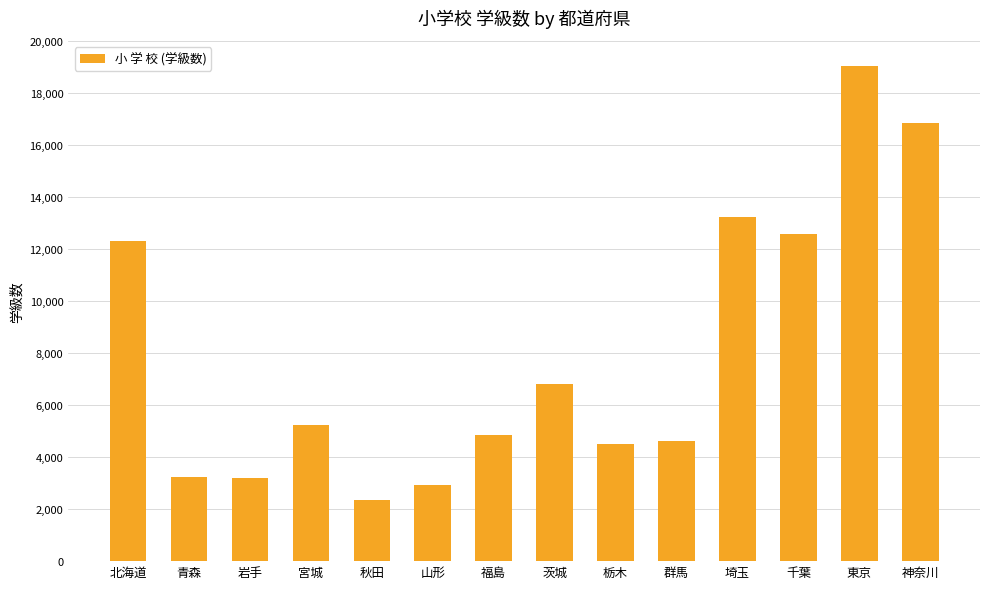

What position from the left is 北海道?

1